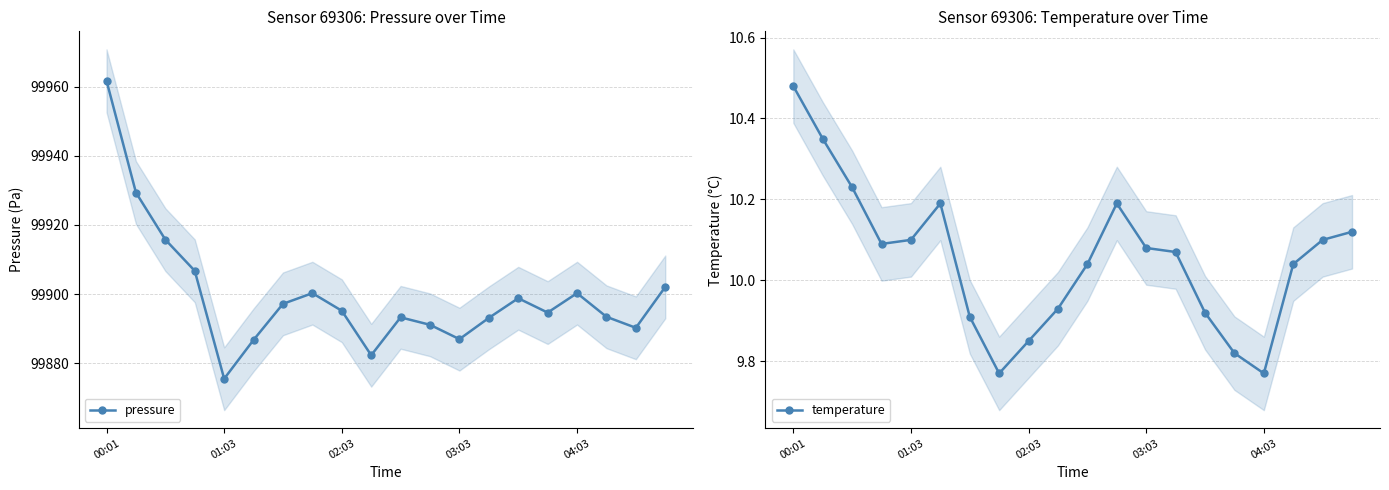

True or false: pressure and temperature intersect in this chart.

False